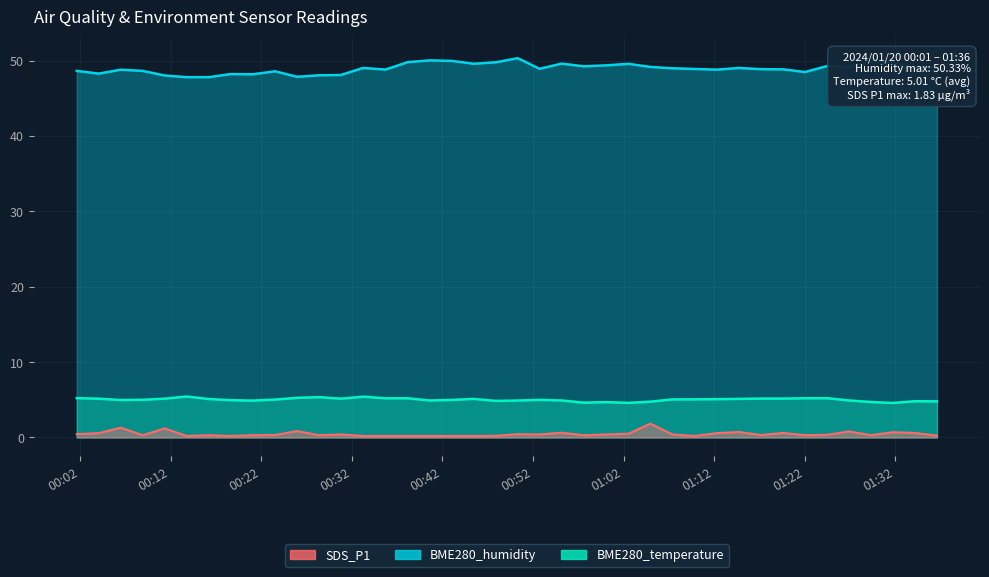

At which category does BME280_humidity reach its first local valley?

2024/01/20 00:04:04